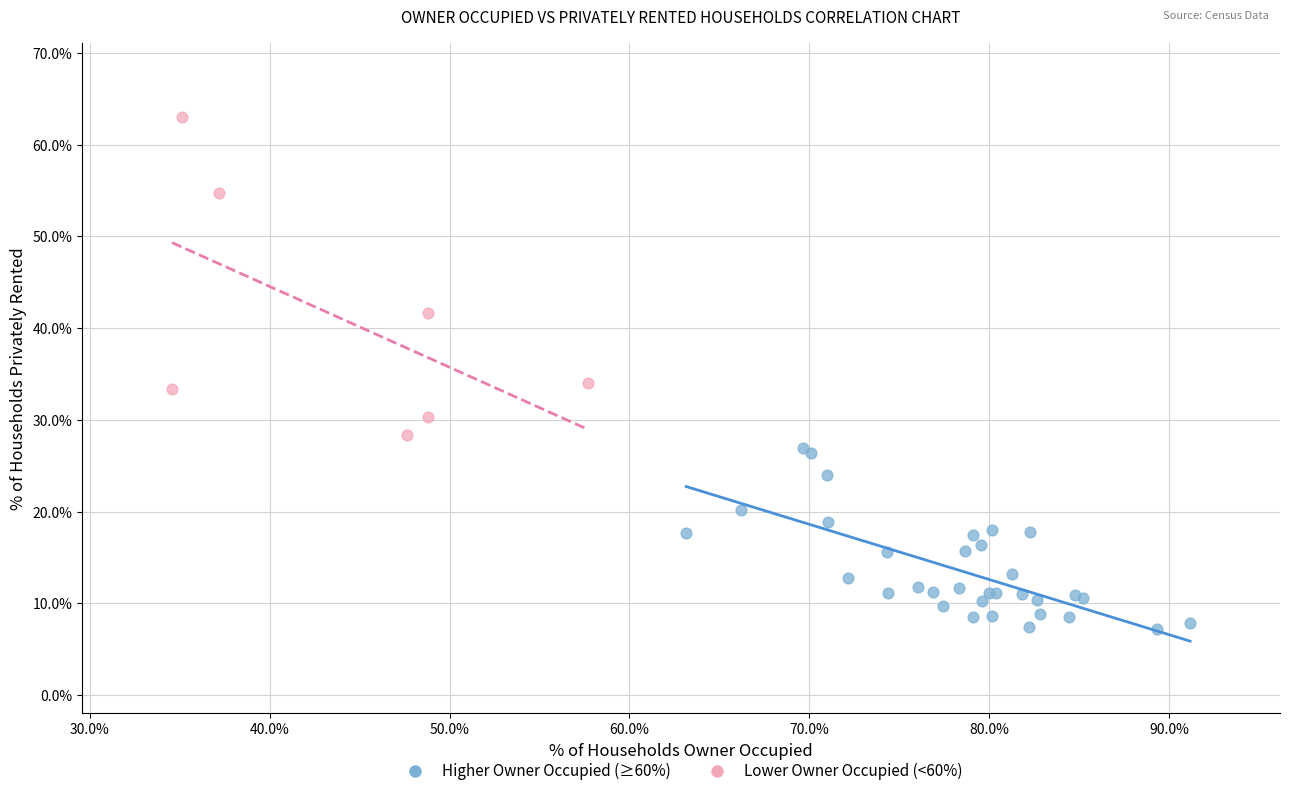

Which series contains the lowest Y value?

Higher Owner Occupied (≥60%)